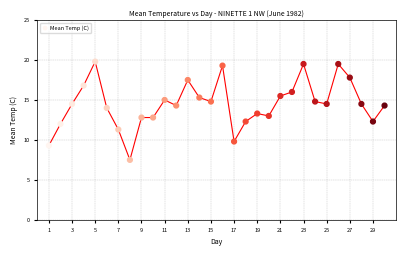

What is the range of X values (max minus min)?

29.0